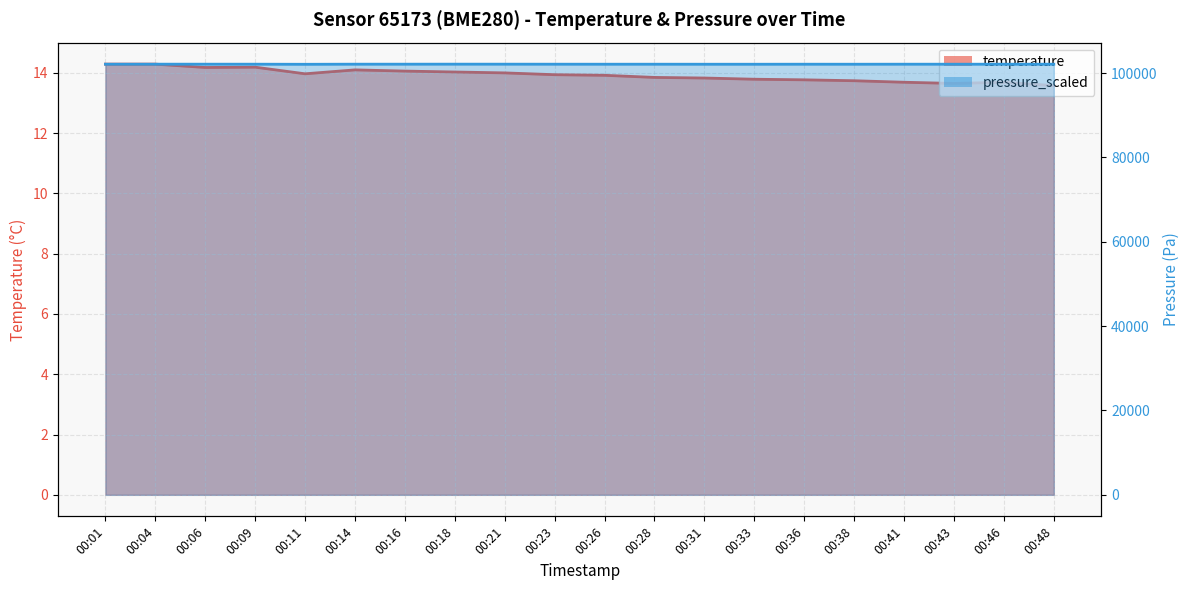

What is the difference between the maximum and minimum values in the pressure_scaled series?

31.8